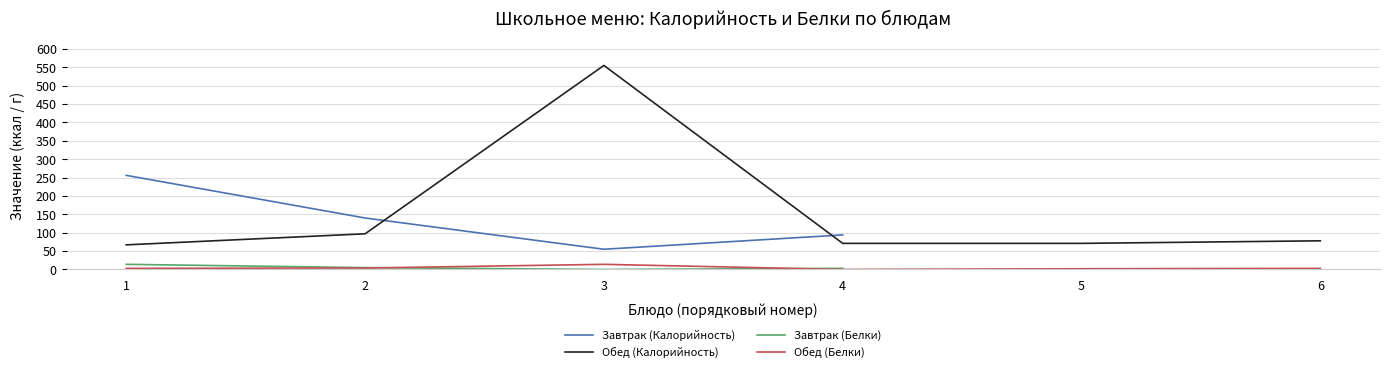

How many lines are shown in the chart?

4